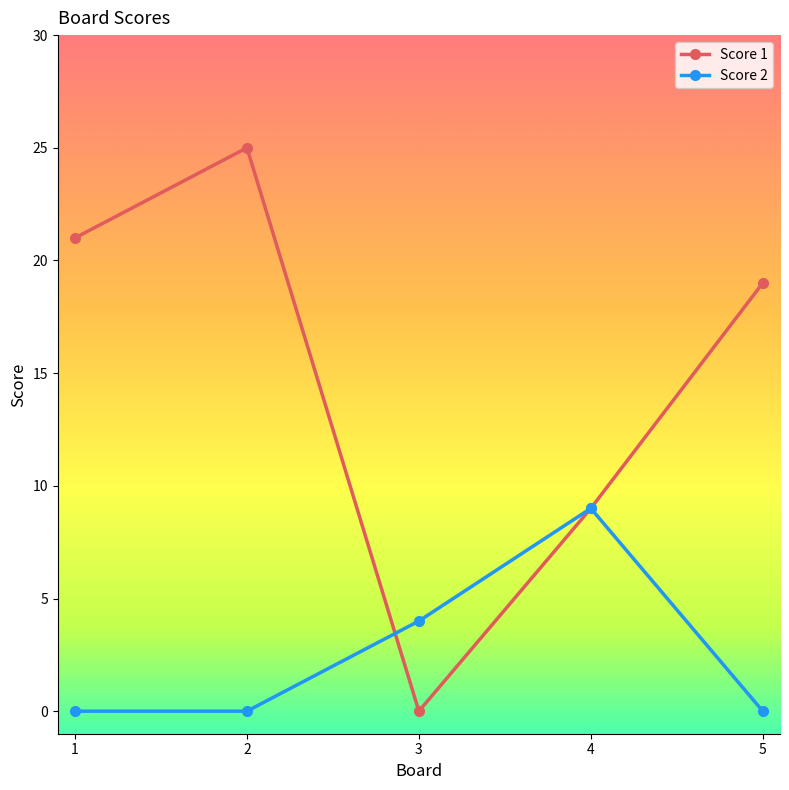

What is the maximum value for Score 2?

9